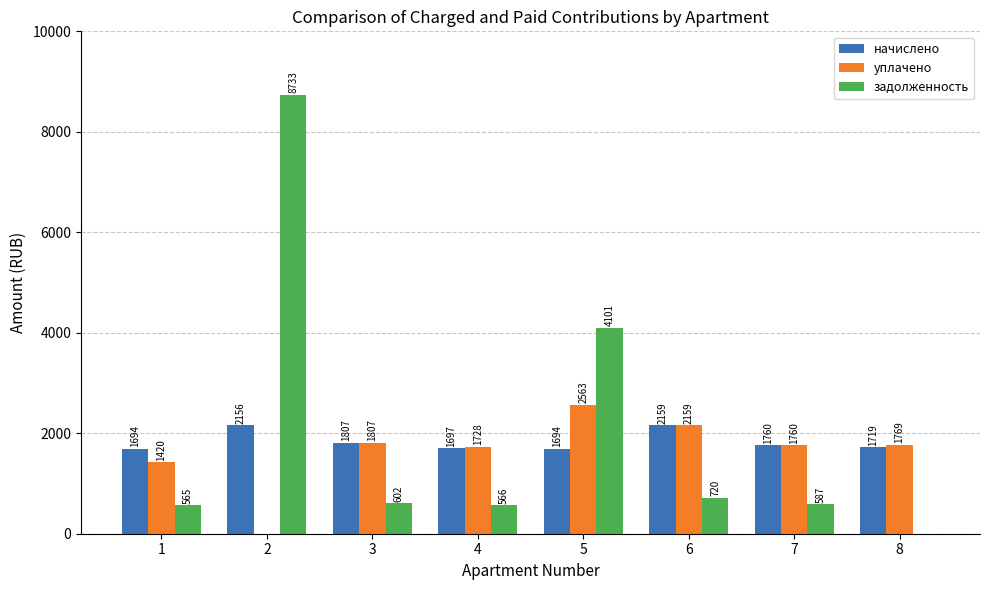

The уплачено series shows 1728.5 at 4. True or false?

True